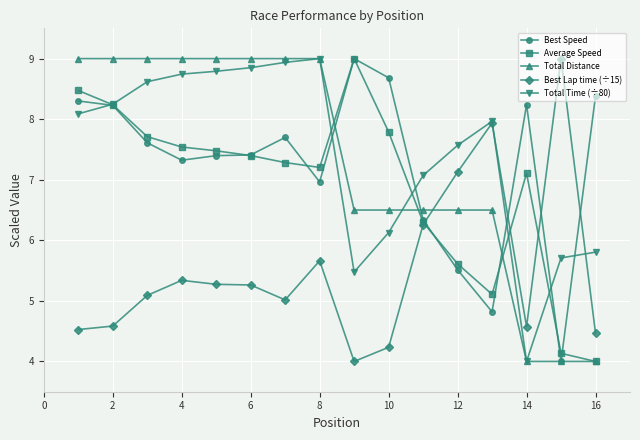

What is the greatest value displayed?

9.0